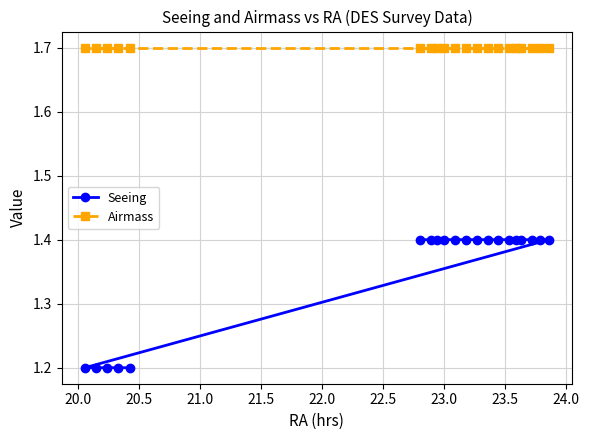

What is the difference between the maximum and minimum values in the Seeing series?

0.2